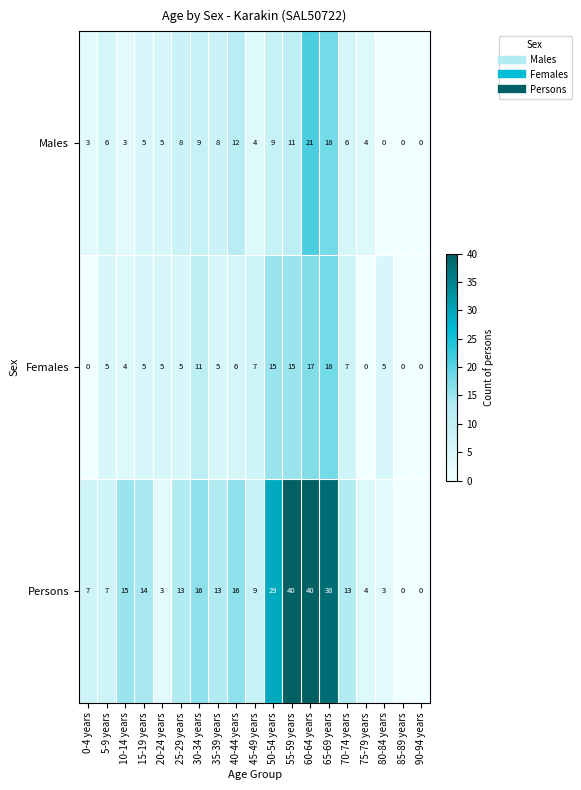

Rank the series by their maximum value, from lowest to highest.

Females, Males, Persons